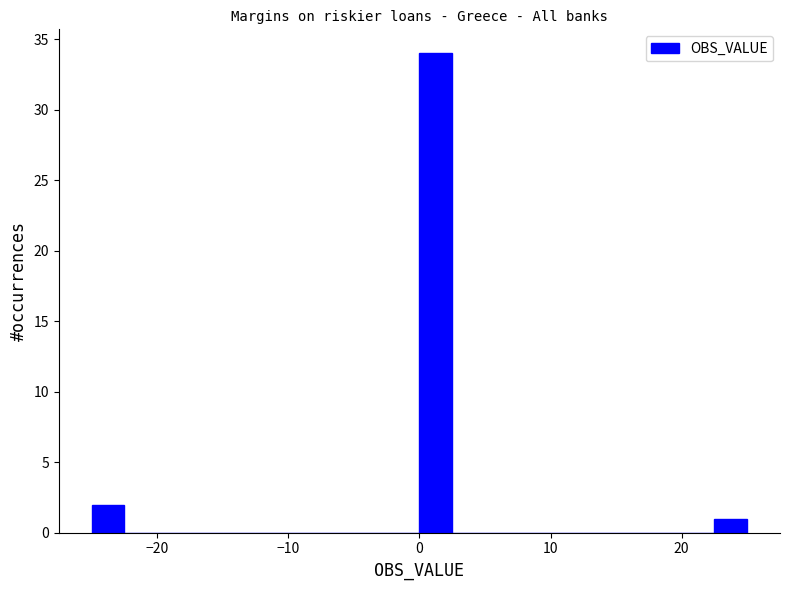

Around what value on the x-axis is the tallest bar? Give the approximate position of its centre, as read against the axis.

1